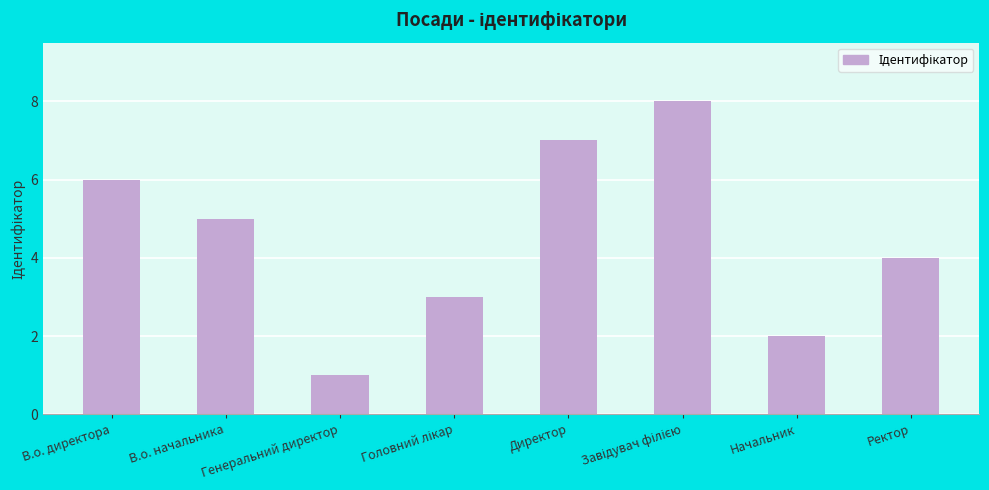

What is the label of the 1st bar from the right?

Ректор